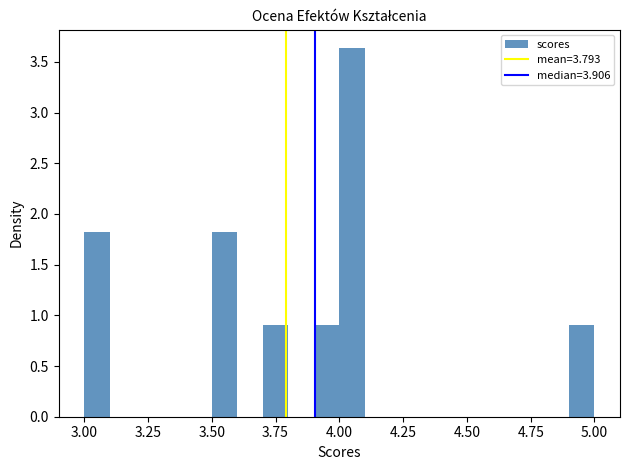

Read against the x-axis, roughly where is the centre of the tallest bar?

4.05